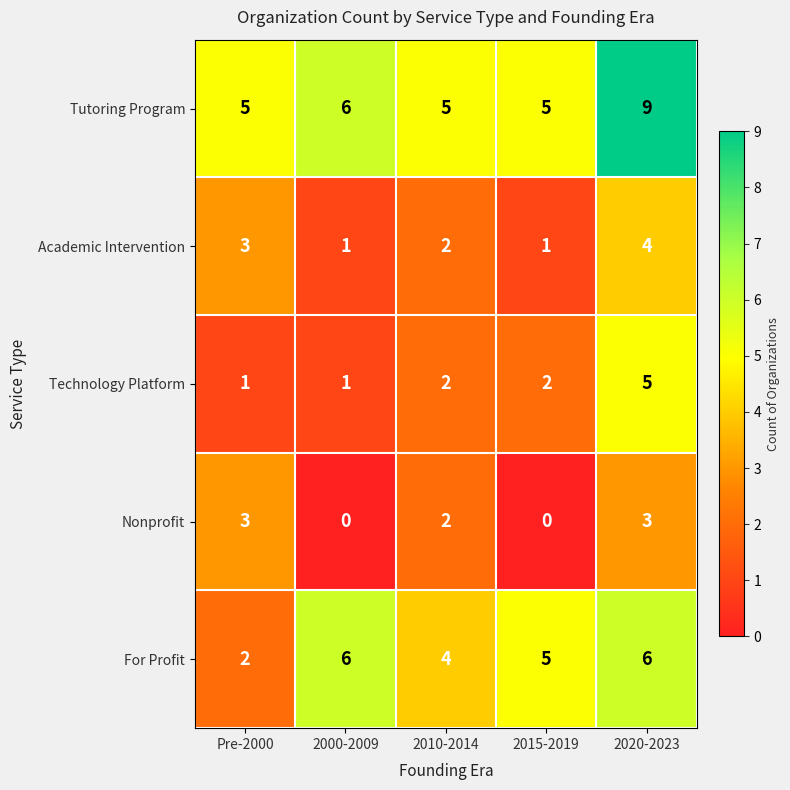

At which category is the sum across all series the highest?

2020-2023